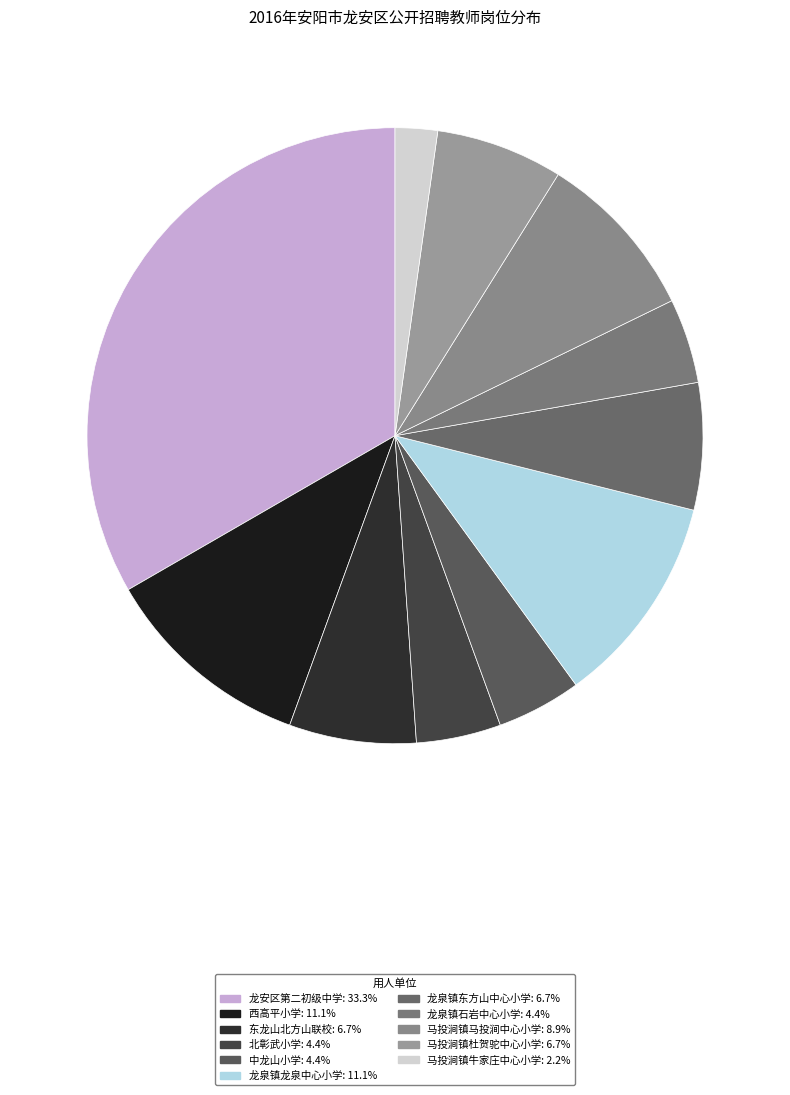

How many slices are in this pie chart?

11